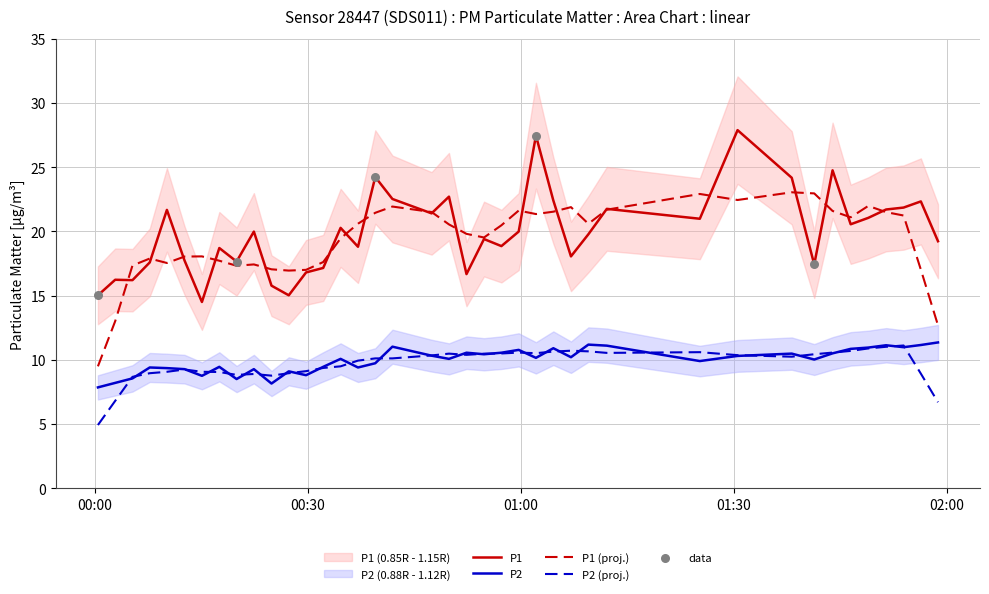

True or false: P1 (proj.) and P2 (proj.) cross at least once.

False